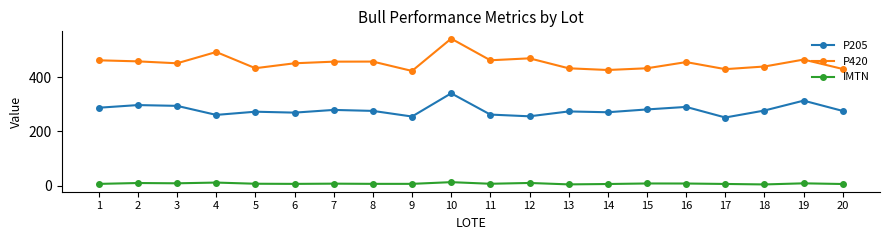

What is the minimum value for P420?

423.6